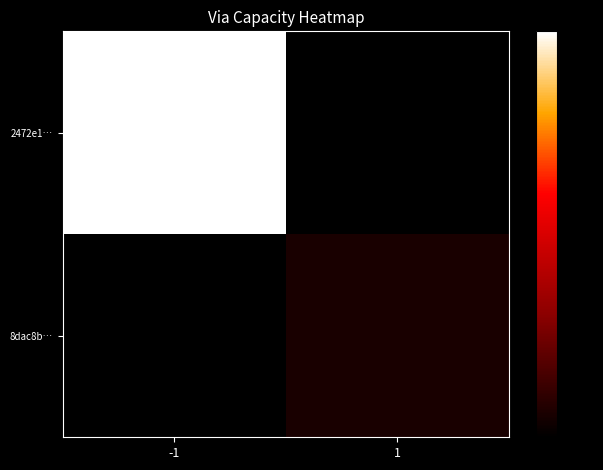

Which category has the highest value across all series?

-1